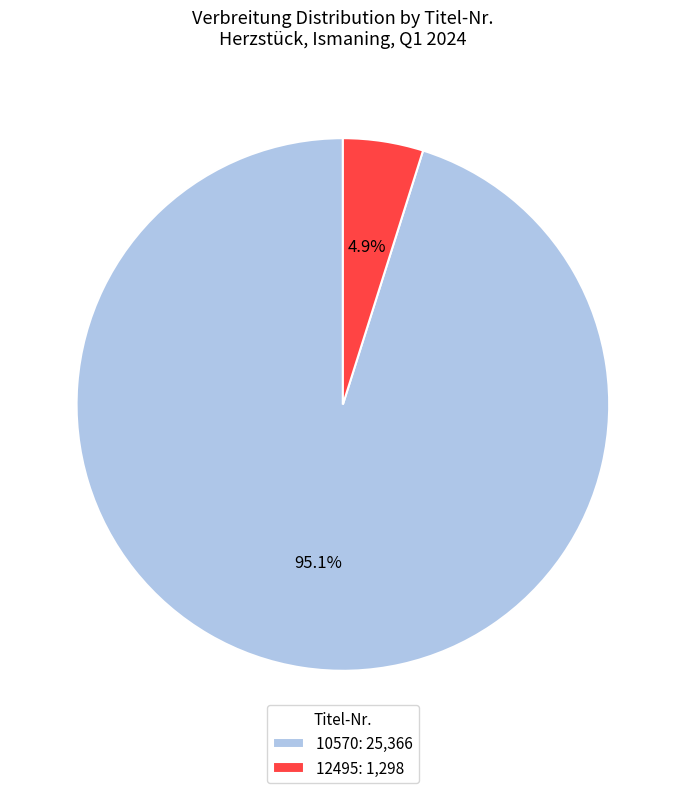

Count the number of slices in the pie.

2